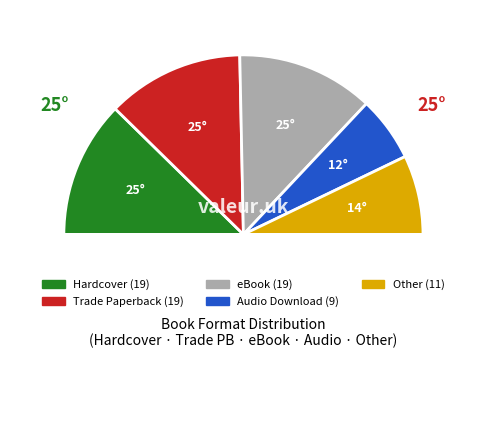

Which category has the smallest portion of the pie?

Audio Download